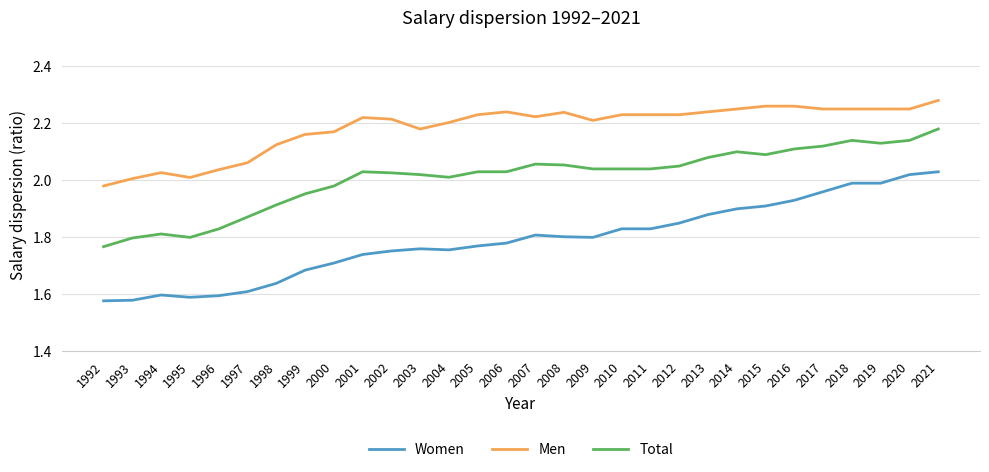

Which category has the highest value across all series?

2021